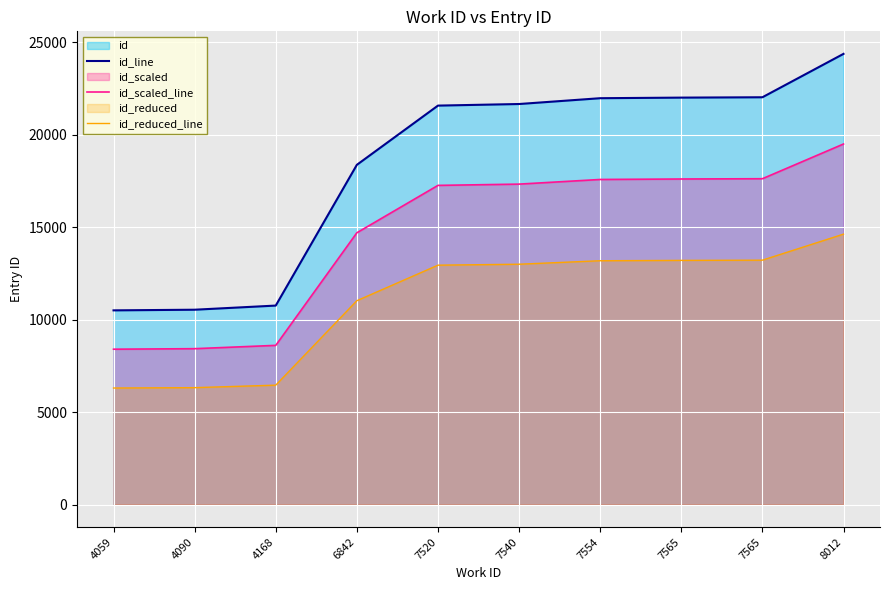

Is the value of id_line at 4090 greater than the value of id_reduced_line at 7565?

No